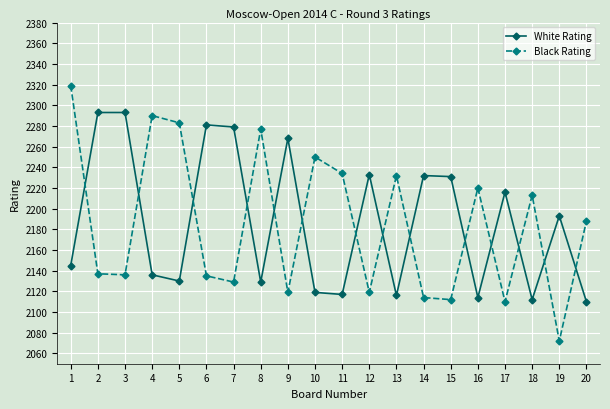

Which series has the largest total across all categories?

White Rating